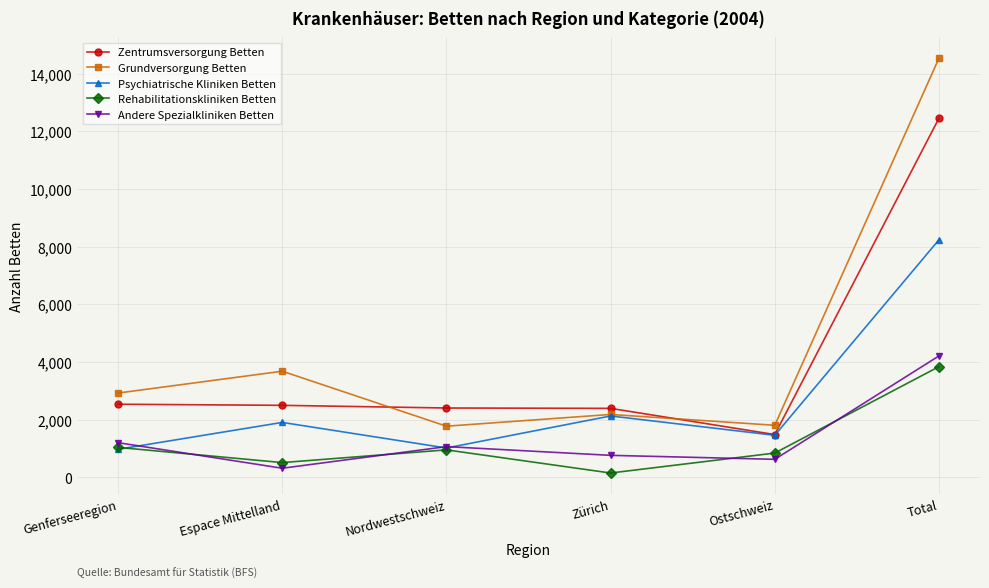

Is it true that Rehabilitationskliniken Betten equals 506.0 at Espace Mittelland?

True